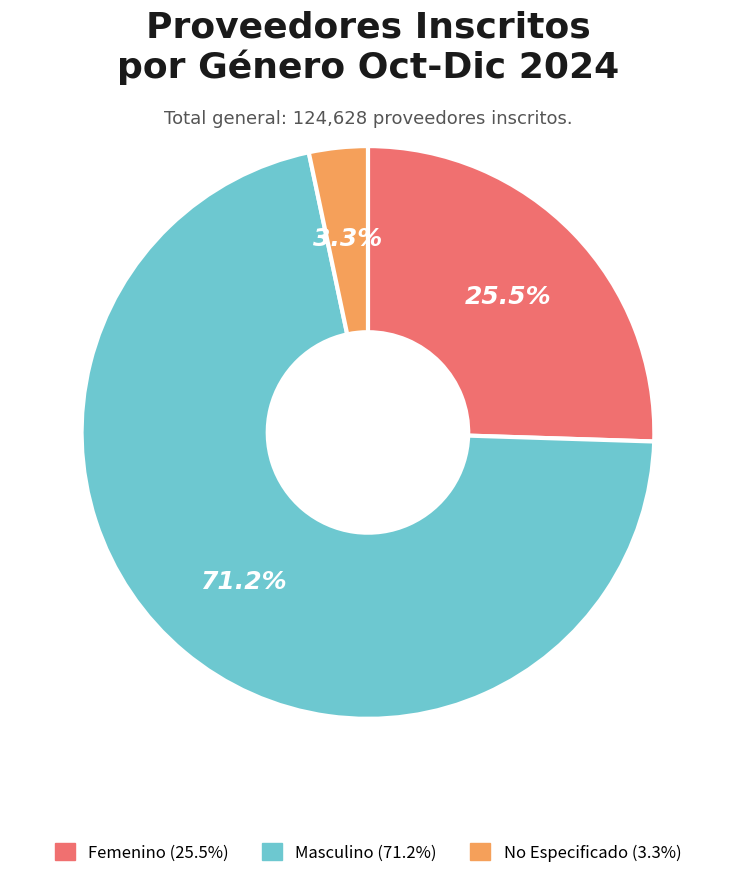

Is Masculino the majority of the pie?

Yes